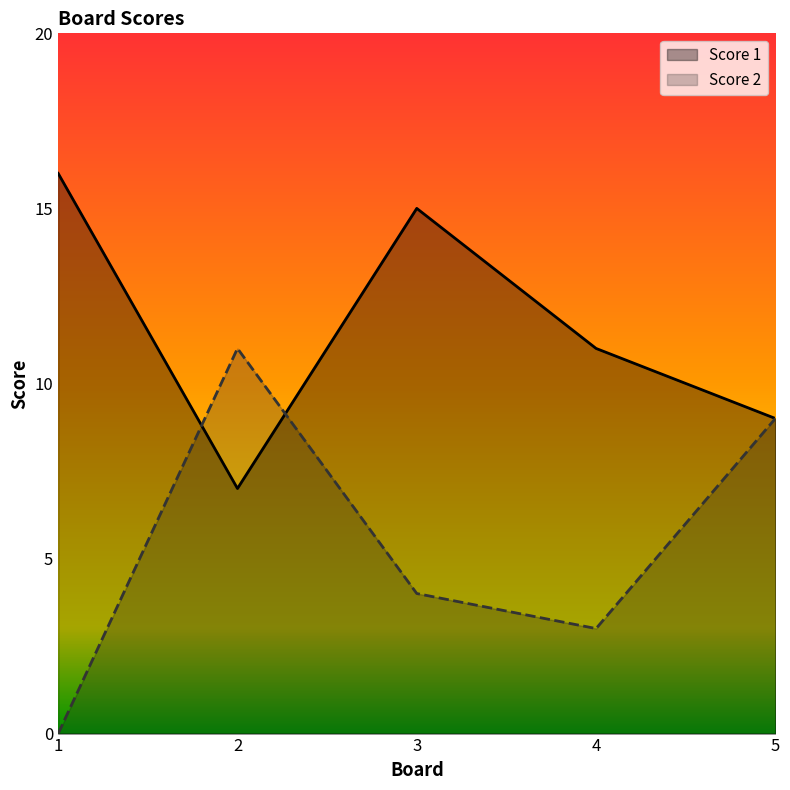

What is the value of the Score 2 point at the 3rd from the left?

4